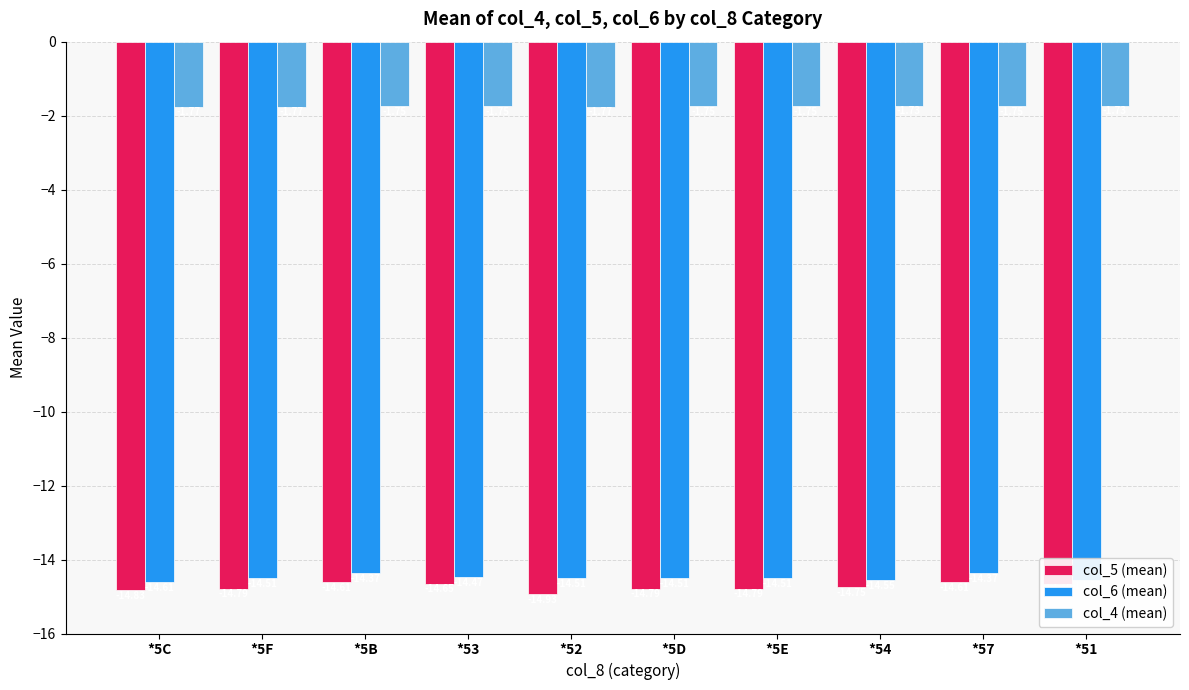

What position from the left is *5F?

2